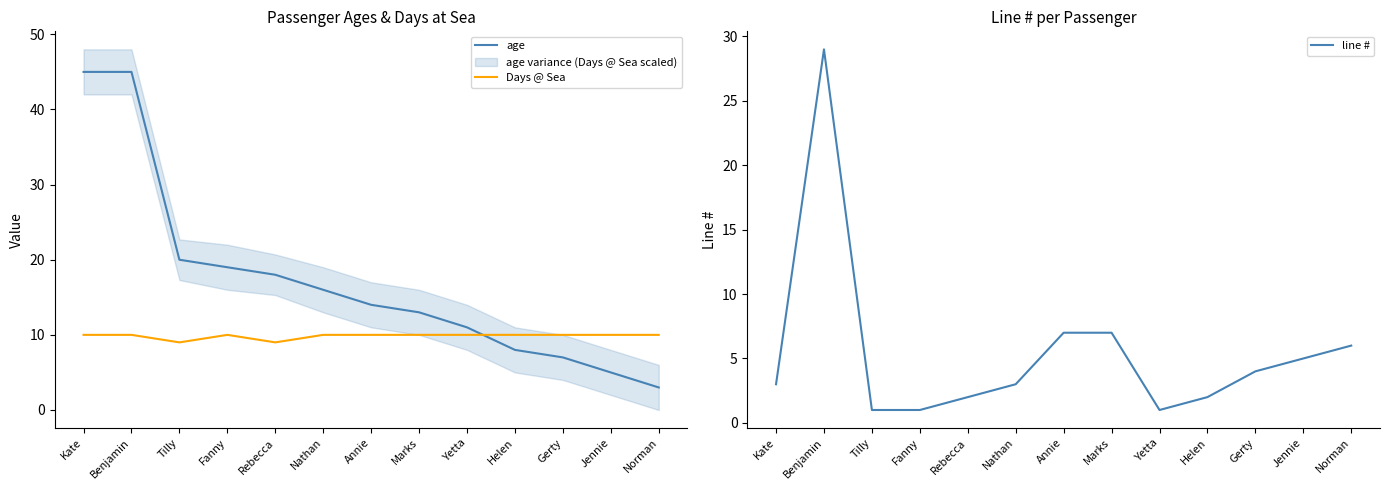

Is this an area chart (filled region under the line)?

No